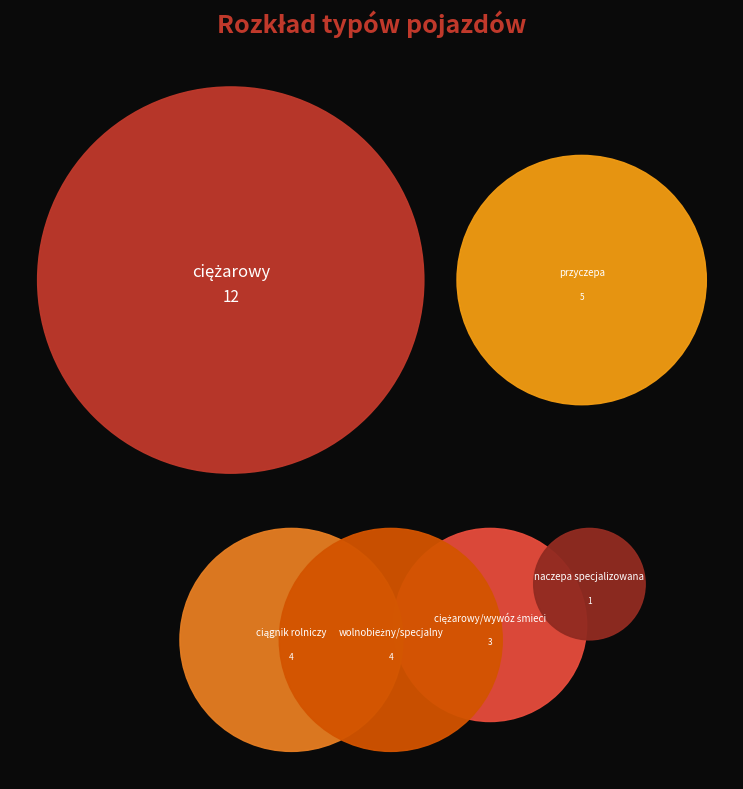

What is the change in value from wolnobieżny/specjalny to naczepa specjalizowana?

-3